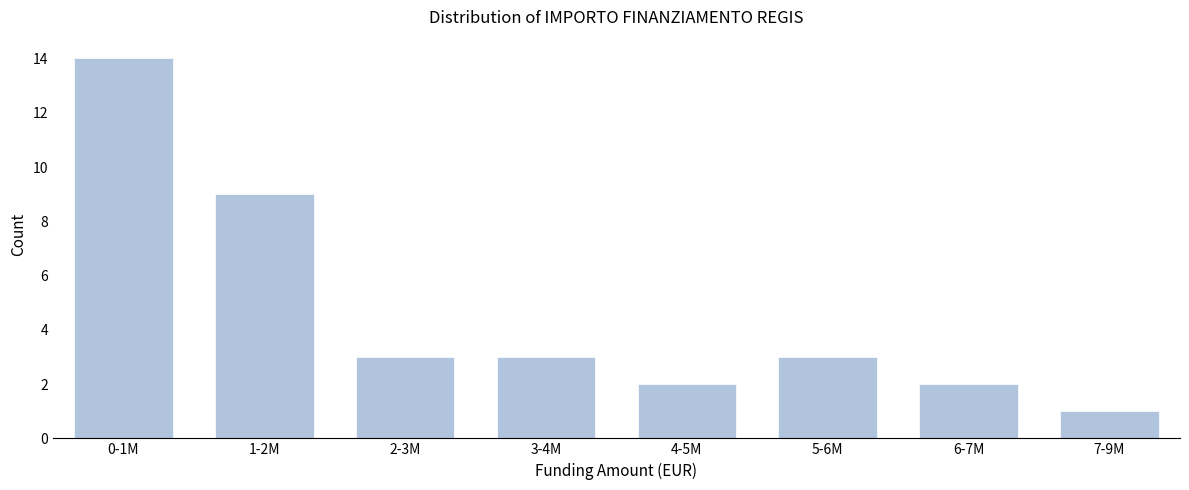

Reading left to right, what are all the values shown in this chart?

0-1M=14	1-2M=9	2-3M=3	3-4M=3	4-5M=2	5-6M=3	6-7M=2	7-9M=1